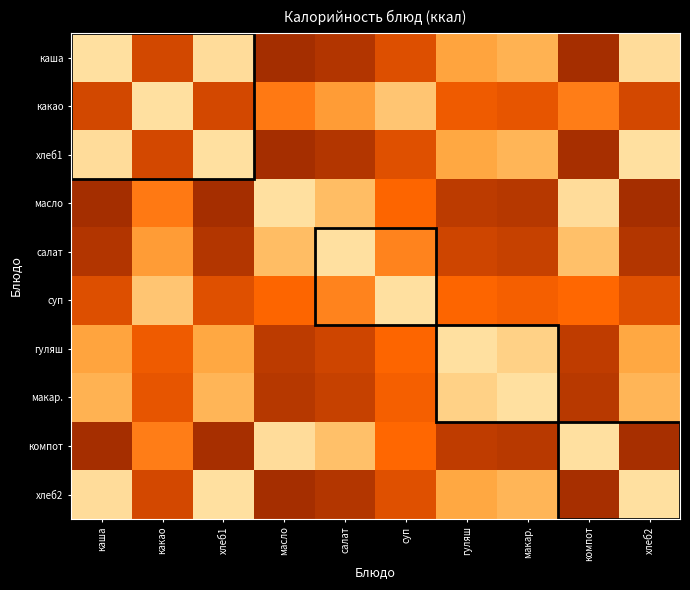

Which has a higher value, макар. or масло?

макар.